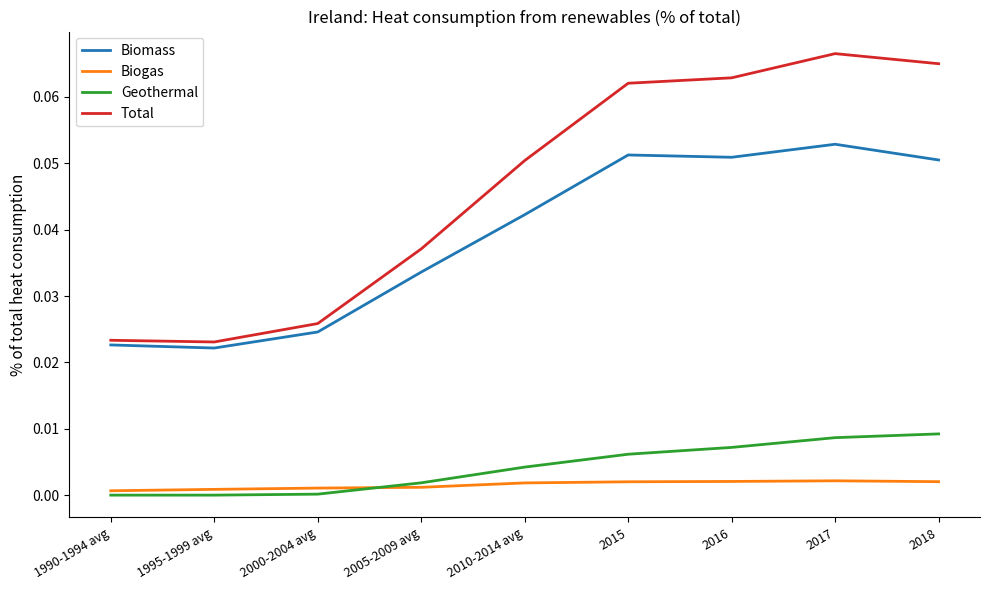

At how many categories does at least one series exceed 0?

9